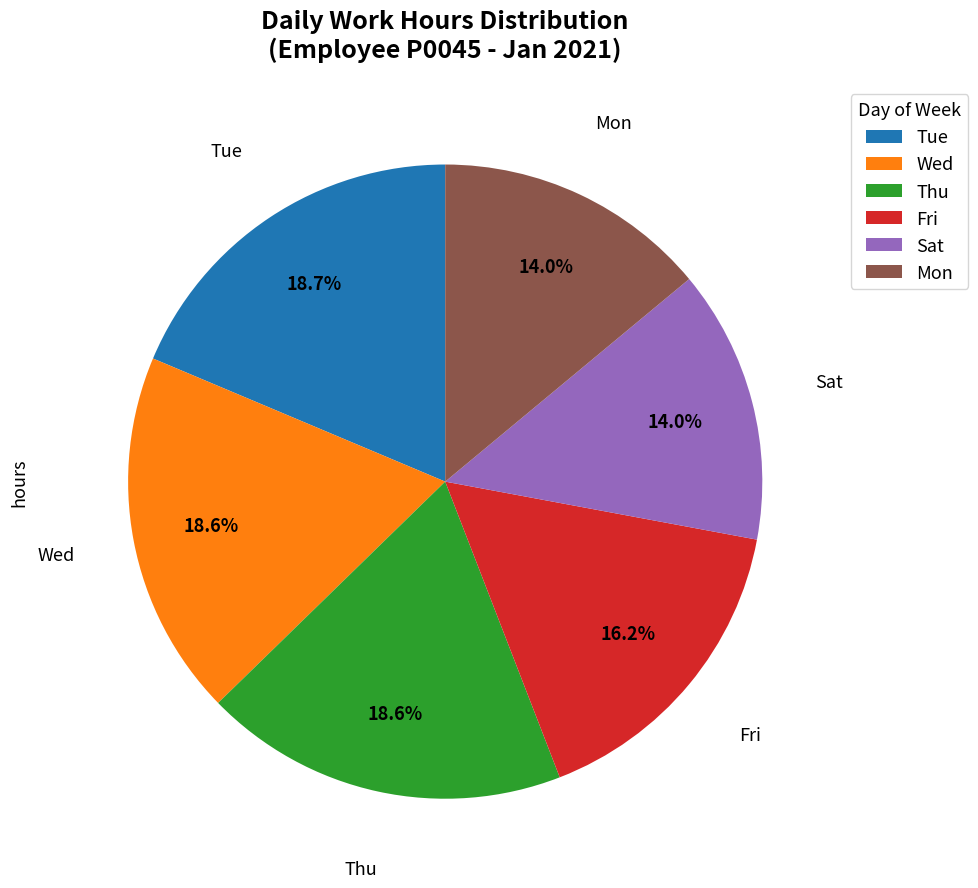

Does any single category account for the majority?

No